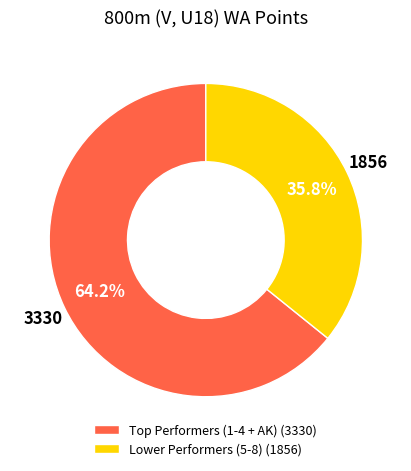

Does Lower Performers (5-8) (1856) account for over 50% of the chart?

No